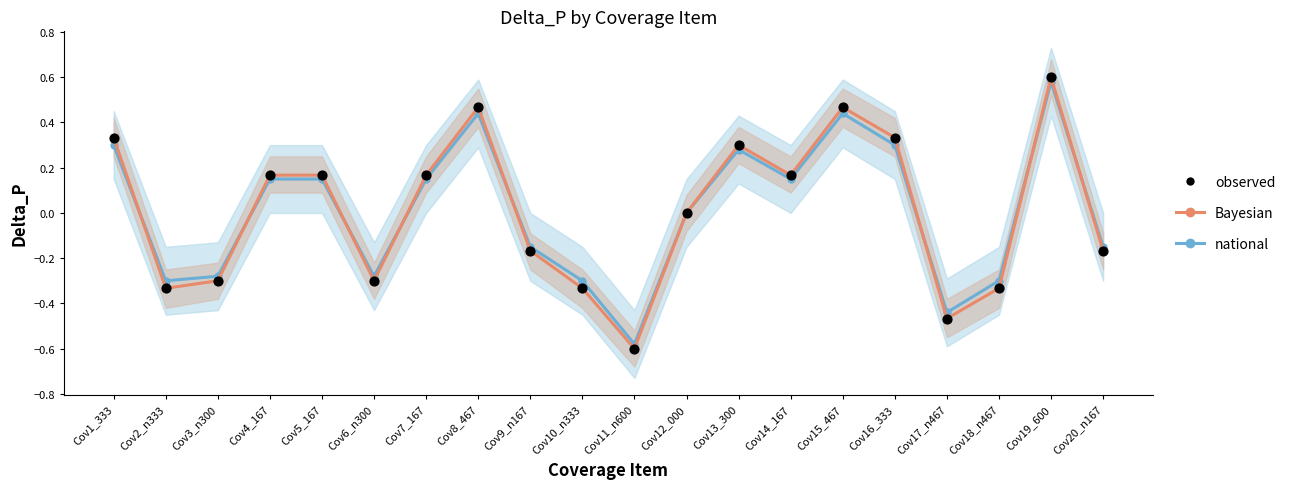

What is the total value across all series at Cov7_167?

0.5